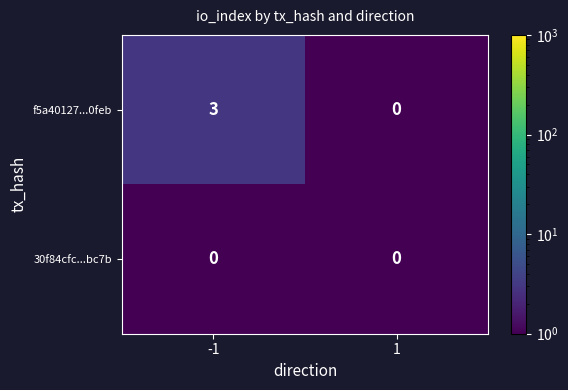

Reading right to left, list all the values displayed in this chart.

f5a40127...0feb: 1=0	-1=3
30f84cfc...bc7b: 1=0	-1=0